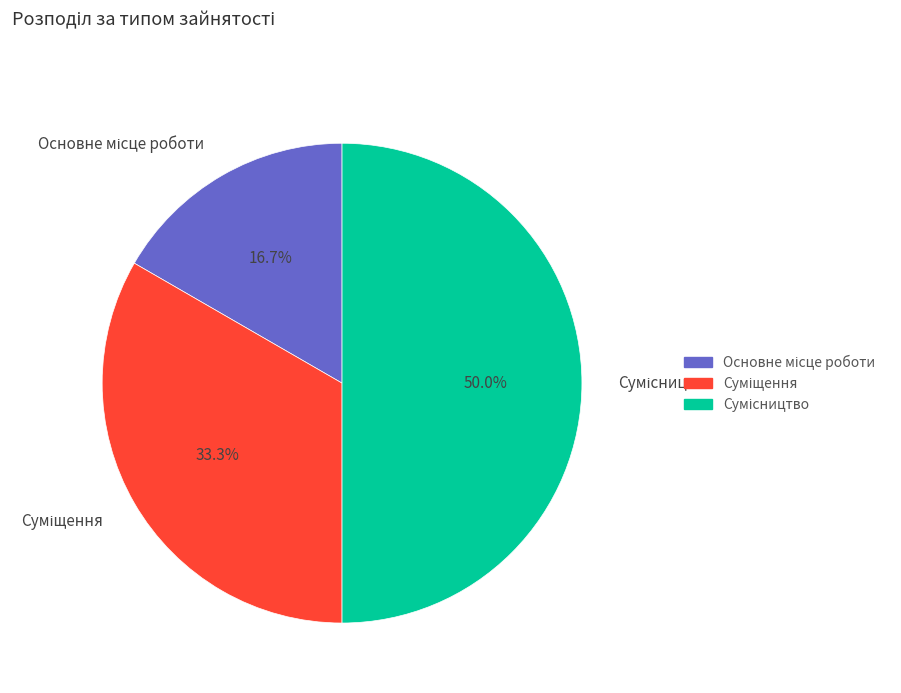

The Сумісництво slice represents 50% of the pie. True or false?

True